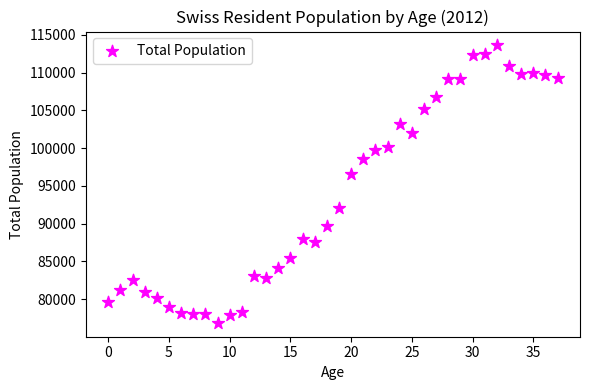

What Y value in the scatter plot is closest to 95225?

96534